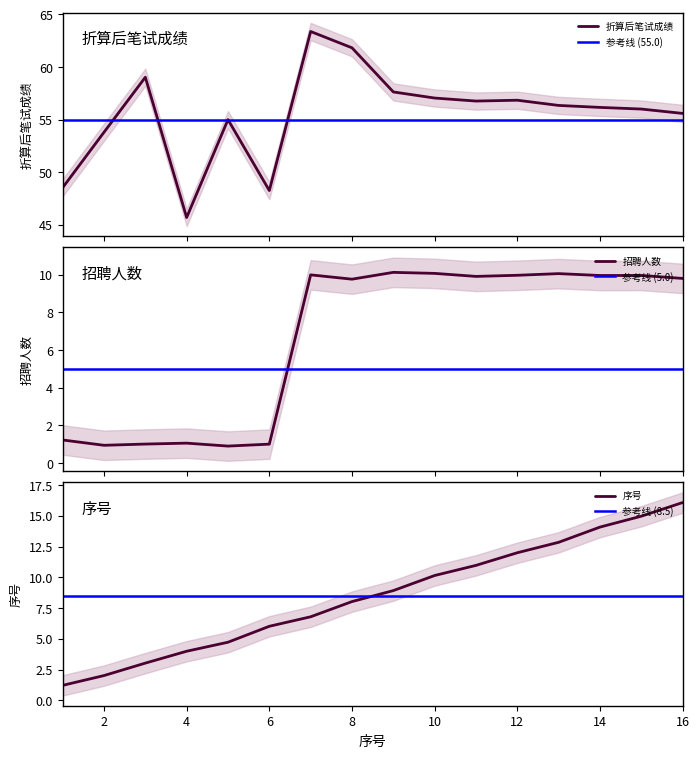

True or false: 序号 has a value of 10.1 at 10.

True